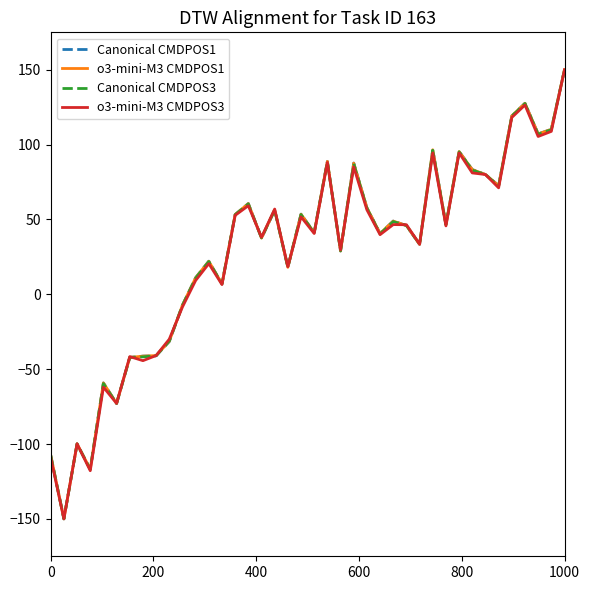

What is the highest value of the Canonical CMDPOS1 series?

150.0